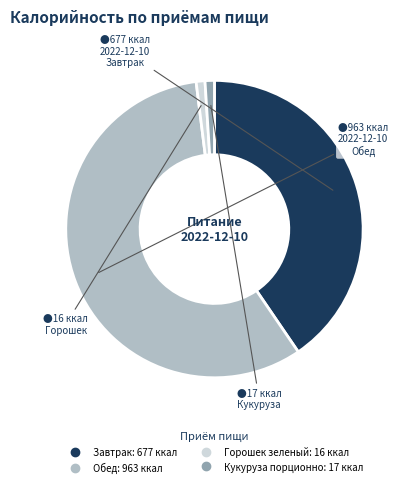

Which has a higher value, Обед or Завтрак?

Обед